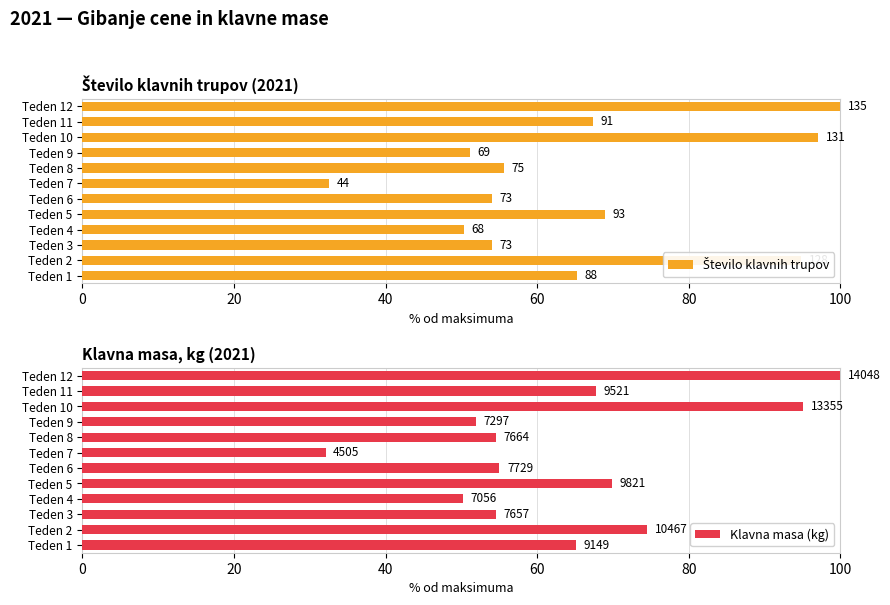

How many values in the Klavna masa (kg) series are below 65?

6